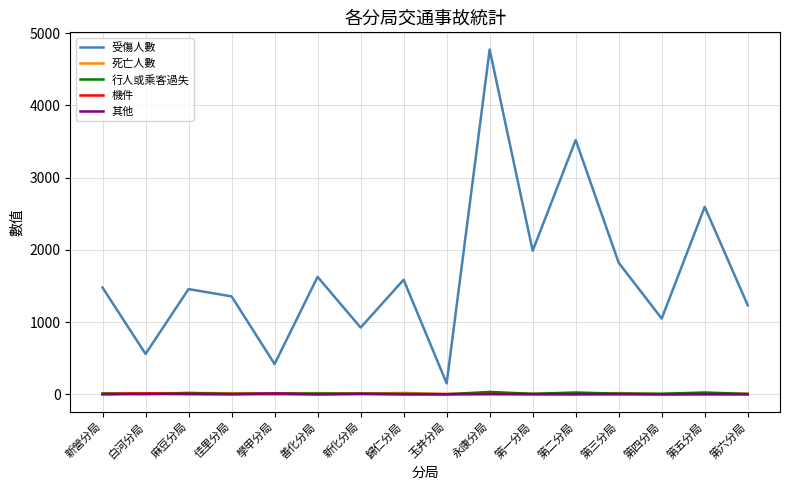

What is the sum of the 機件 values at 第一分局 and 歸仁分局?

4